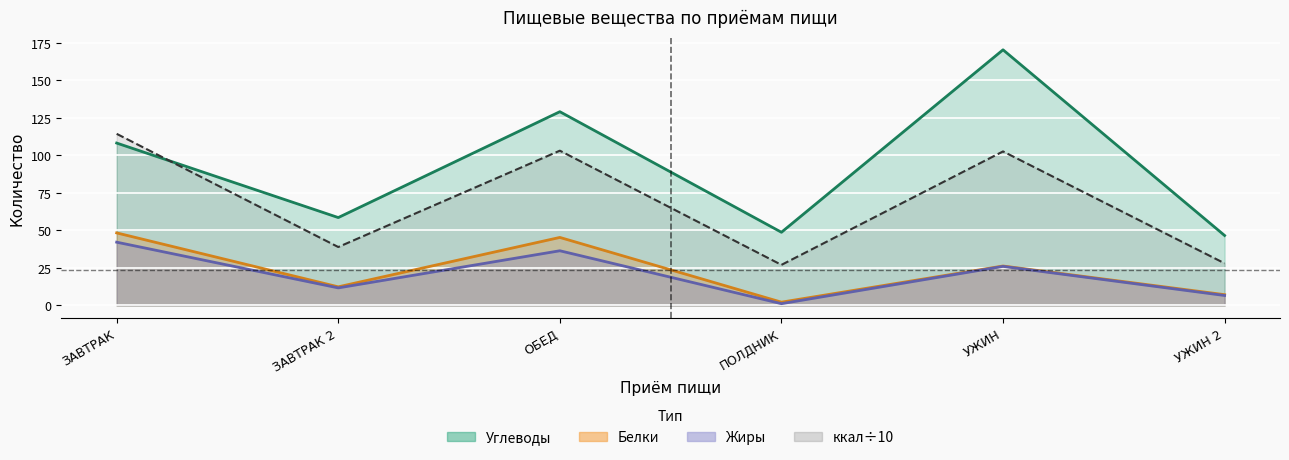

Where is Белки nearest to the value 25?

УЖИН